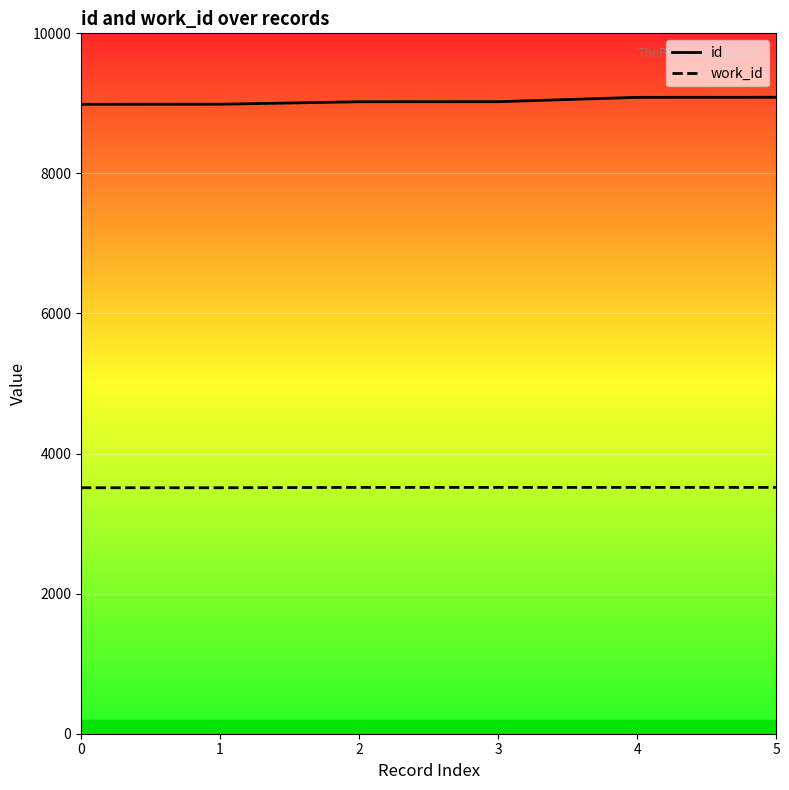

What is the value of the id point at the 1st from the left?

8987